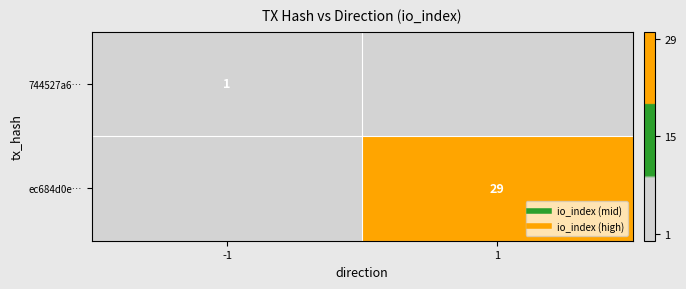

Between -1 and 1, which series saw the biggest shift?

ec684d0e…